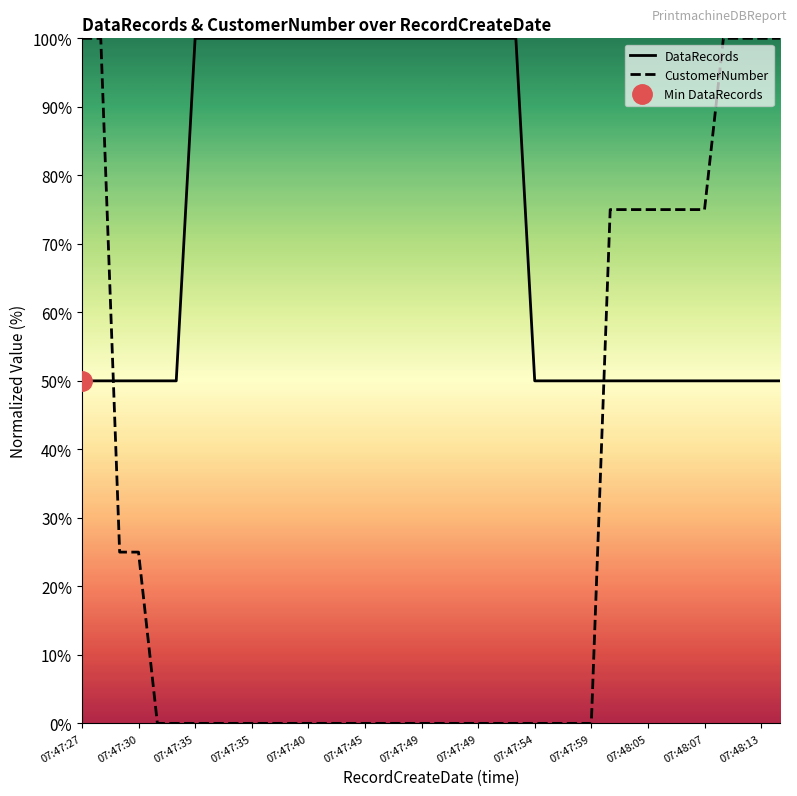

The DataRecords series shows 41 at 07:47:49. True or false?

False